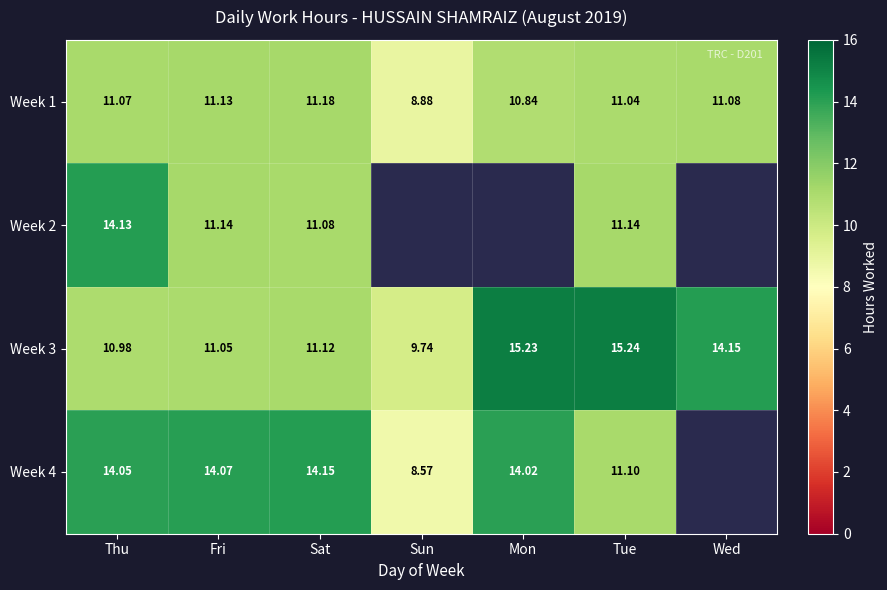

Rank the categories by Week 3 value from lowest to highest.

Sun, Thu, Fri, Sat, Wed, Mon, Tue